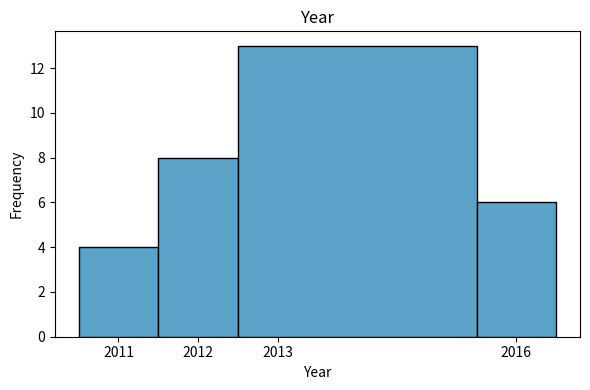

How tall is the bar that spans 2011.5 to 2012.5 on the x-axis? The values are not printed on the chart, so give them approximately, as read against the axis.

8